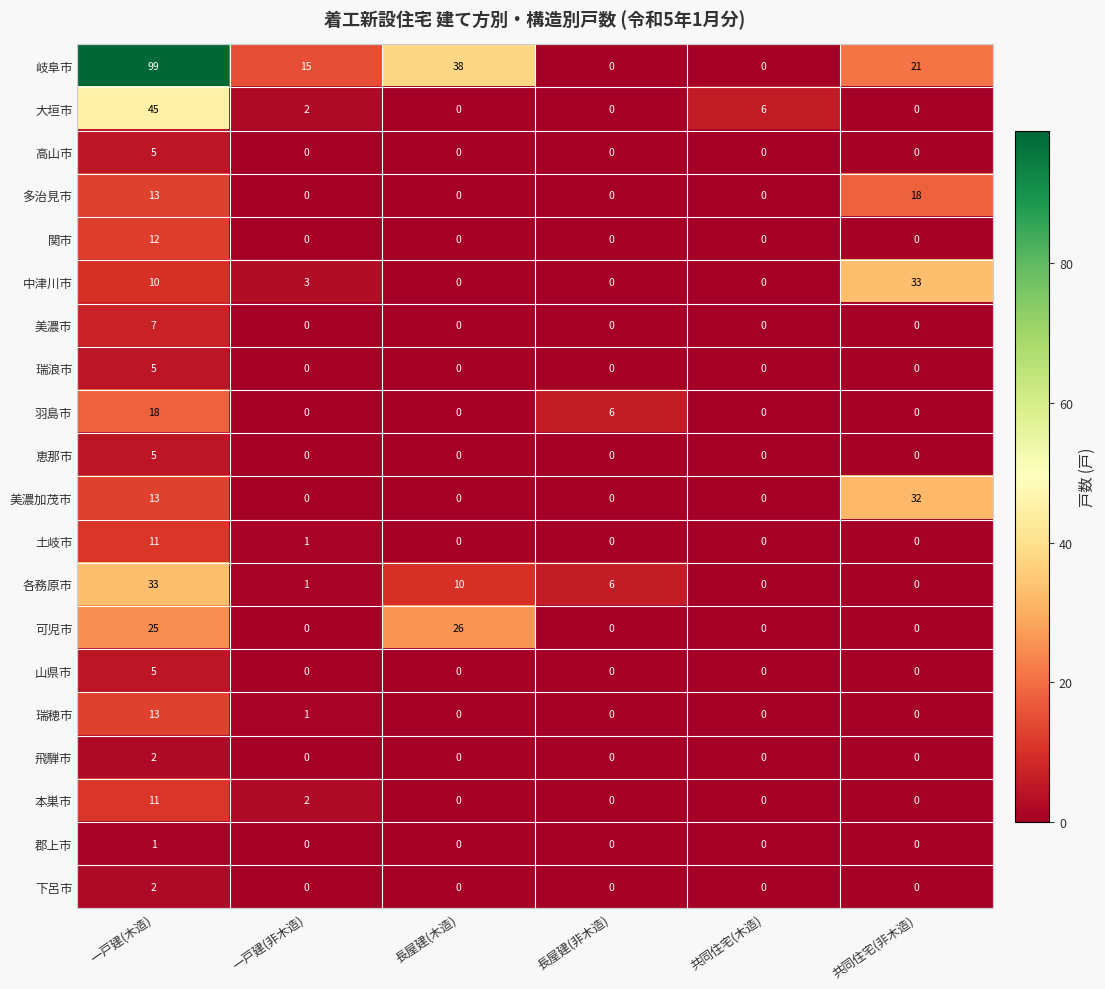

Count the number of categories in the chart.

6